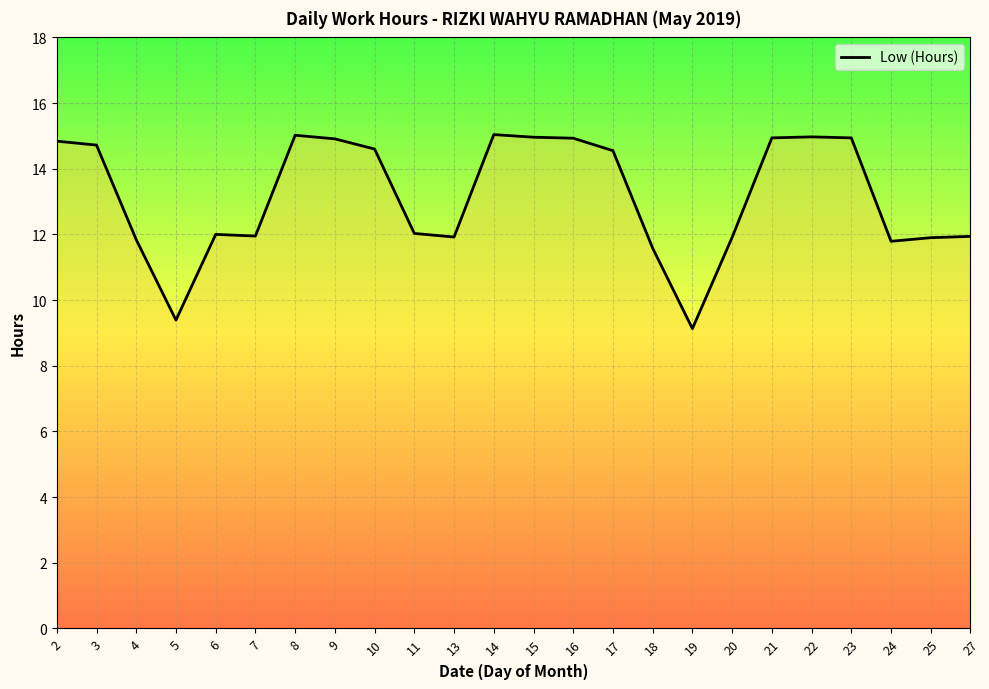

What is the change in value from 8 to 16?

-0.1